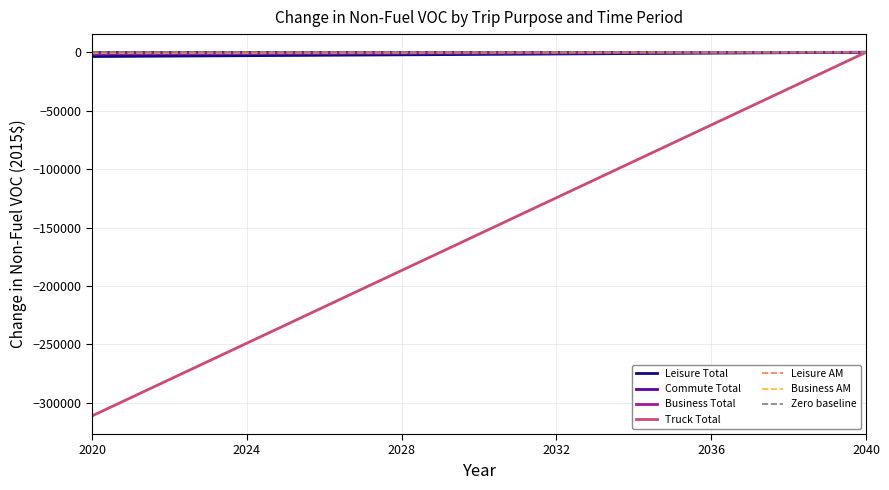

What is the lowest value of the Truck Total series?

-311065.7